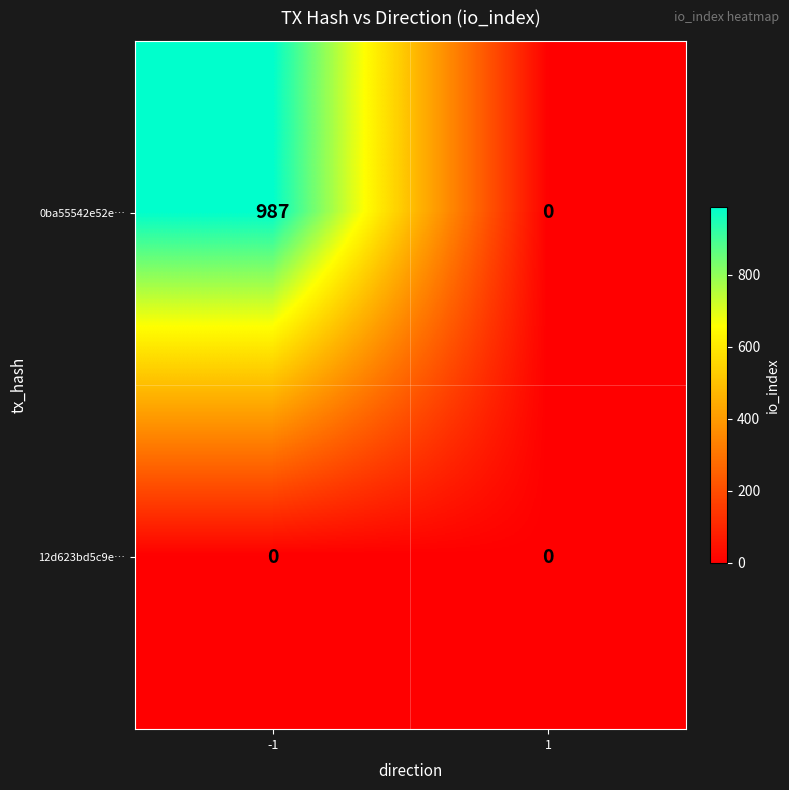

At which category is the sum across all series the highest?

-1